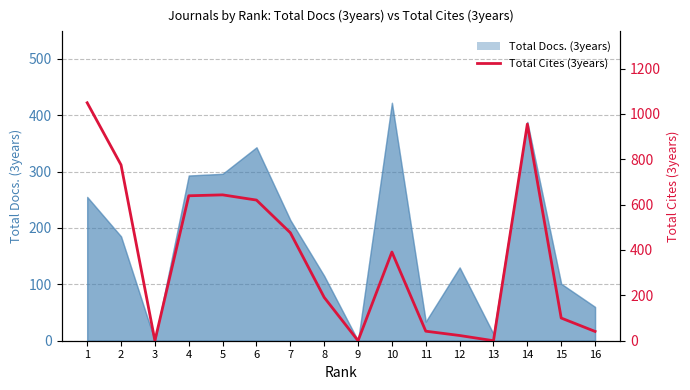

How many interior local peaks (higher than both neighbors) does the data have?

3